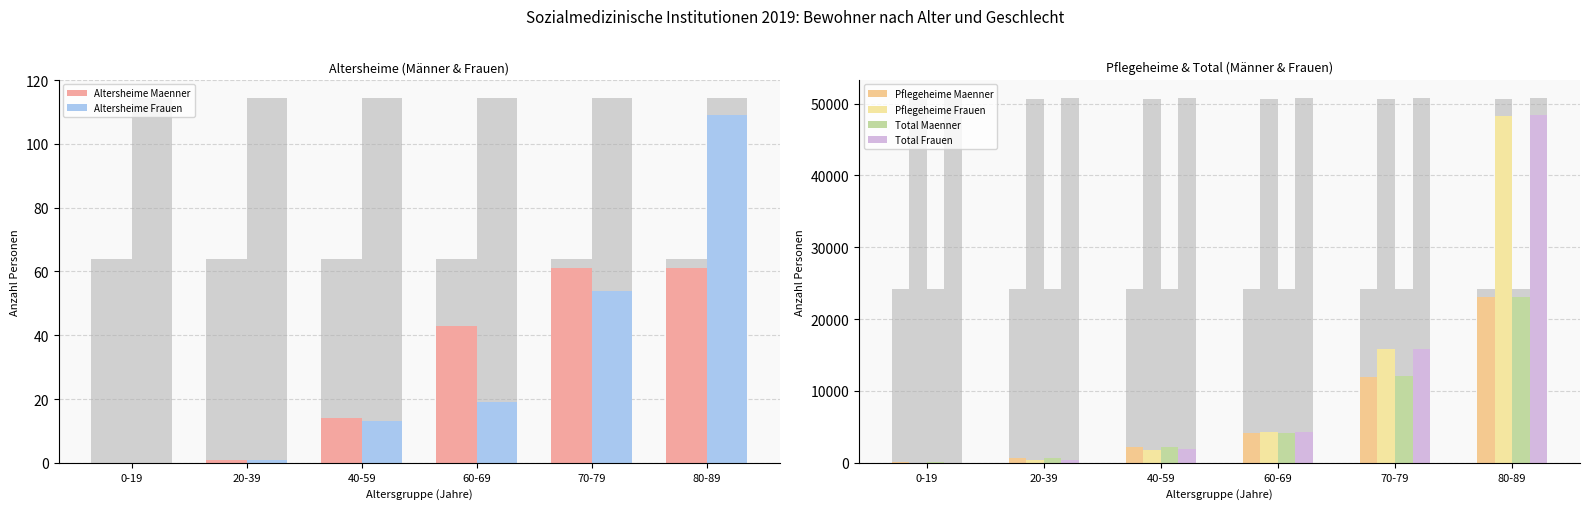

List the labels in order of Total Frauen value, largest first.

80-89, 70-79, 60-69, 40-59, 20-39, 0-19